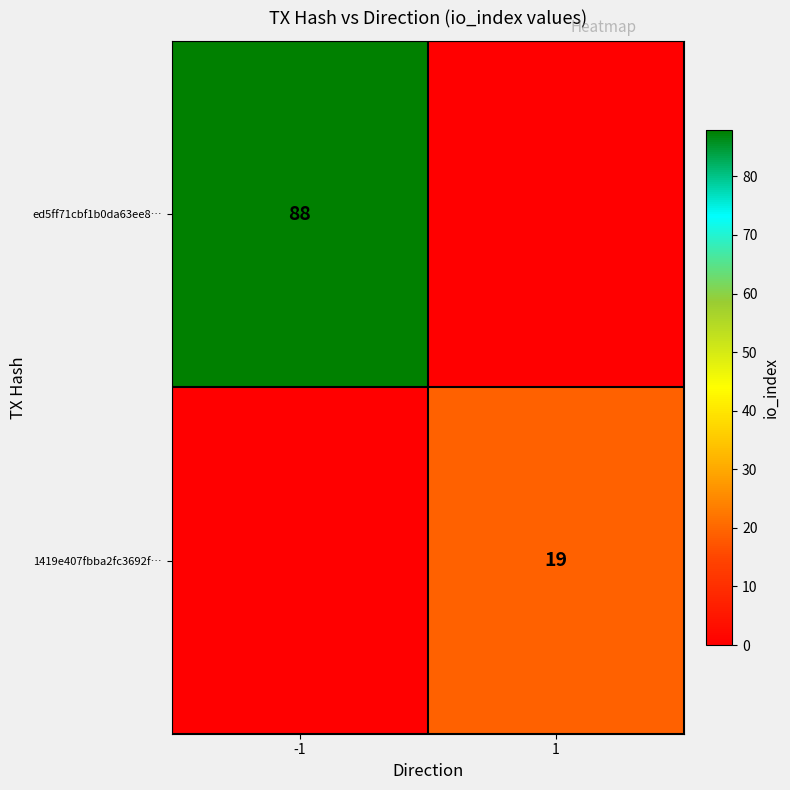

The ed5ff71cbf1b0da63ee8… series shows 153 at -1. True or false?

False